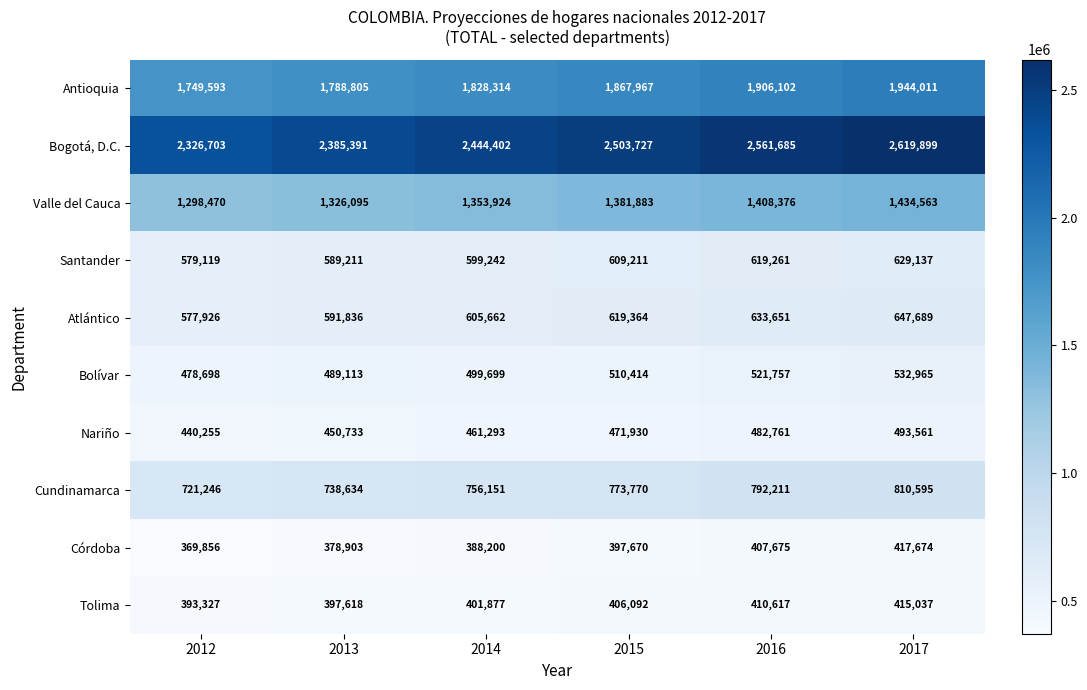

What is the highest value of the Bolívar series?

532965